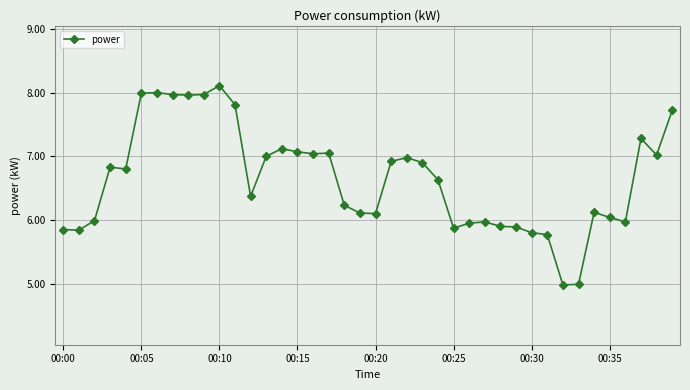

True or false: there are more than 1 points higher than both neighbors.

True